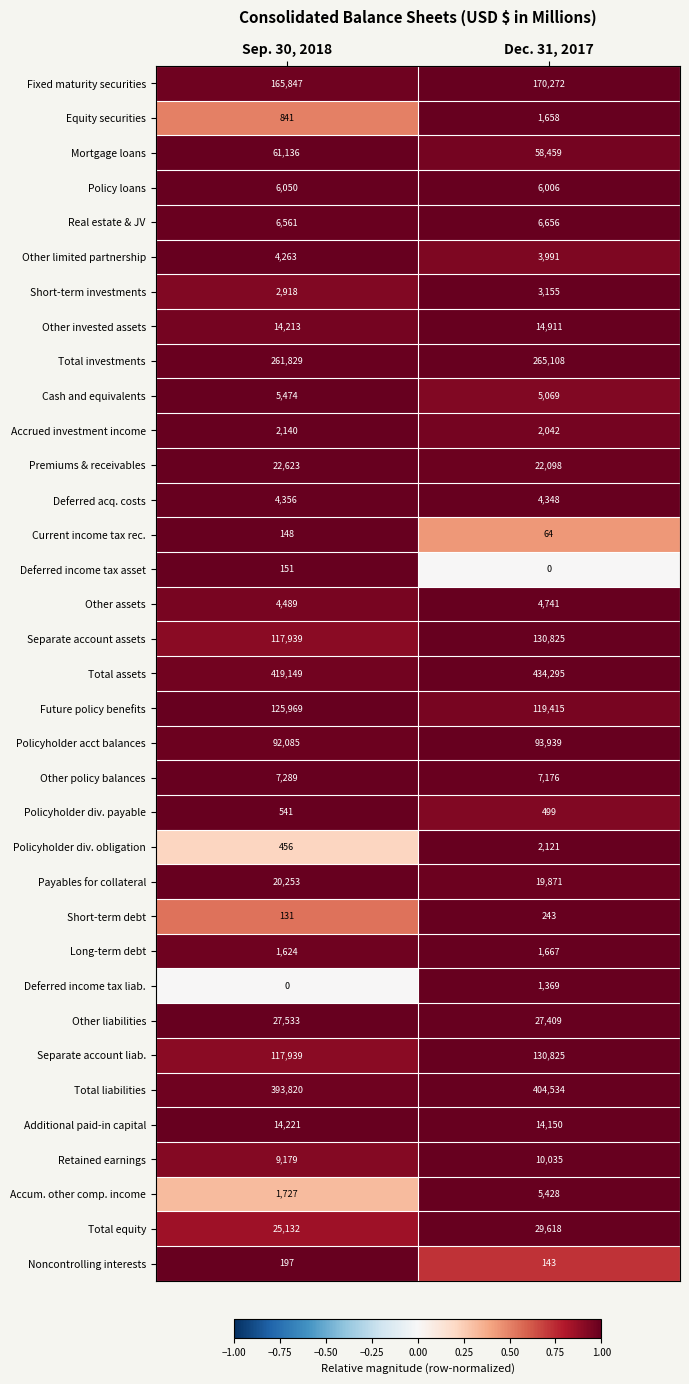

What value does the Total liabilities series have at Dec. 31, 2017?

404534